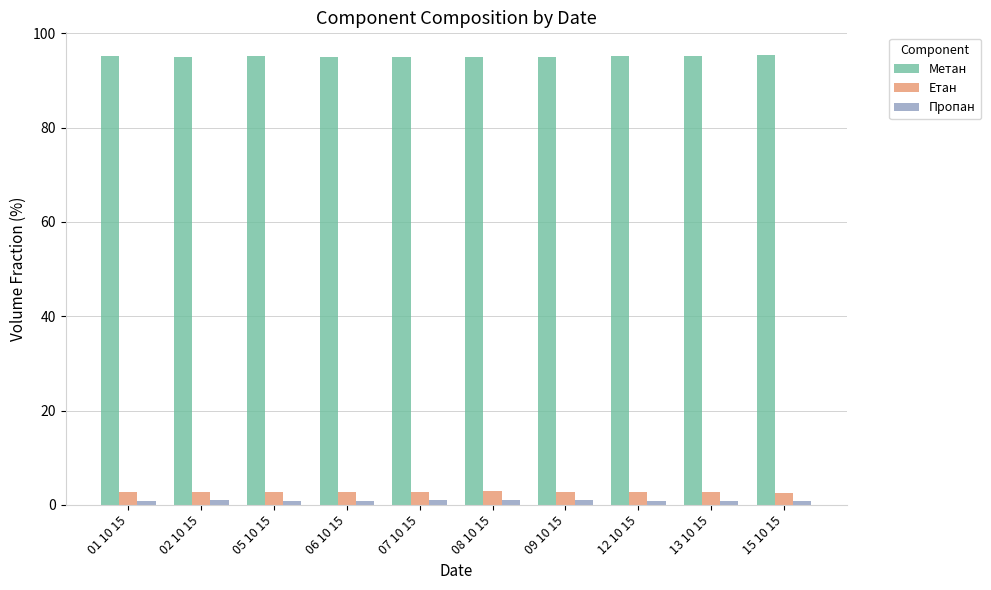

What is the label of the 7th bar from the left?

09 10 15